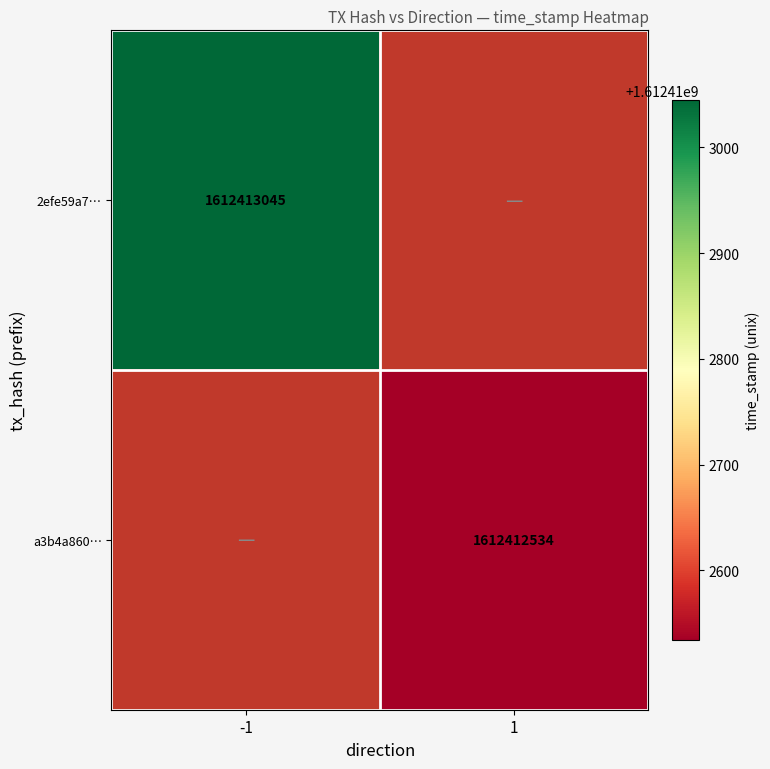

How many values in 2efe59a71f08c3d678a1ad988ab4884c723cab2 are above zero?

1